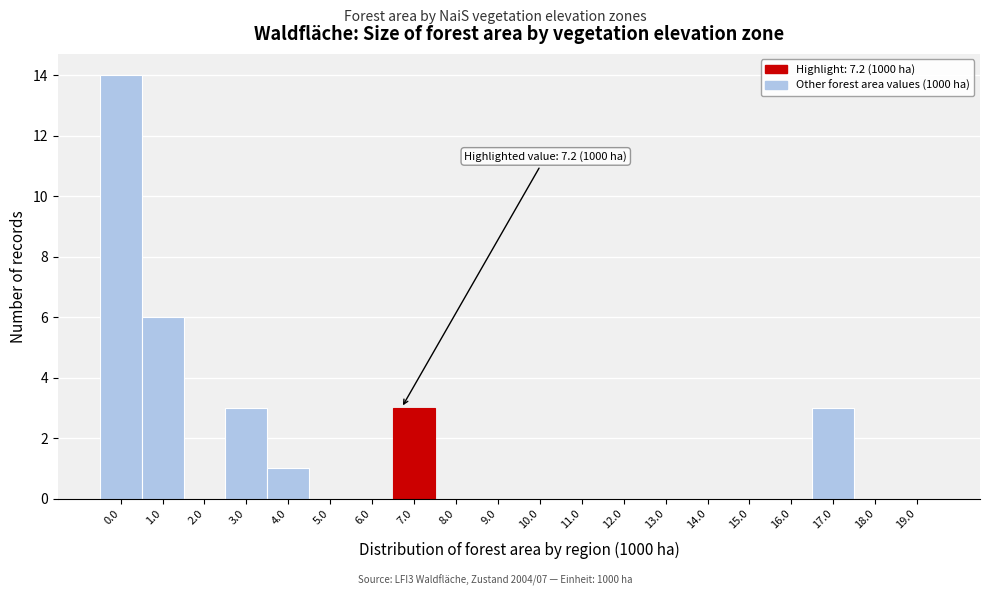

Reading right to left, list all the values displayed in this chart.

19.0=0	18.0=0	17.0=3	16.0=0	15.0=0	14.0=0	13.0=0	12.0=0	11.0=0	10.0=0	9.0=0	8.0=0	7.0=3	6.0=0	5.0=0	4.0=1	3.0=3	2.0=0	1.0=6	0.0=14